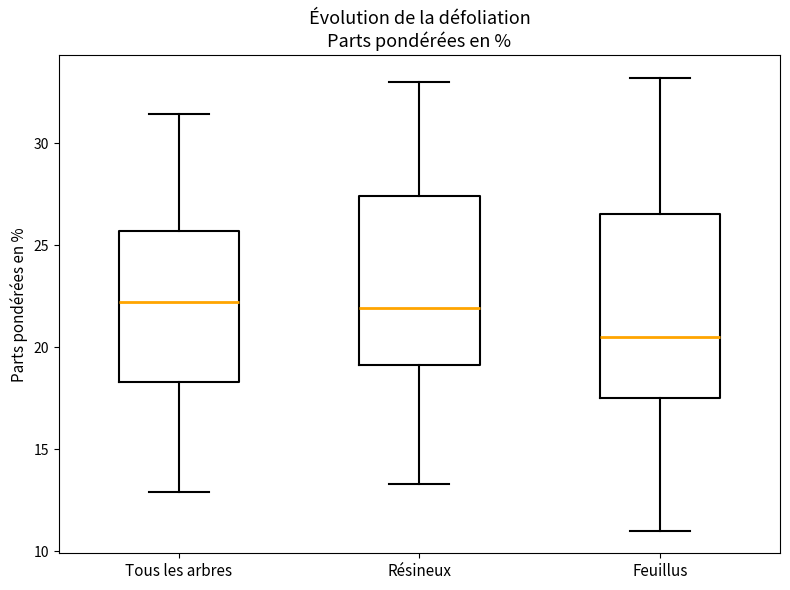

Reading left to right, read every box against the y-axis: the position of its median line, the range the box covers, and the ends of its whiskers. The values are not printed on the chart, so give them approximately, as read against the axis.

Tous les arbres: median 22.0, box 18.5 to 25.5, whiskers 13.0 to 31.5
Résineux: median 22.0, box 19.0 to 27.5, whiskers 13.5 to 33.0
Feuillus: median 20.5, box 17.5 to 26.5, whiskers 11.0 to 33.0